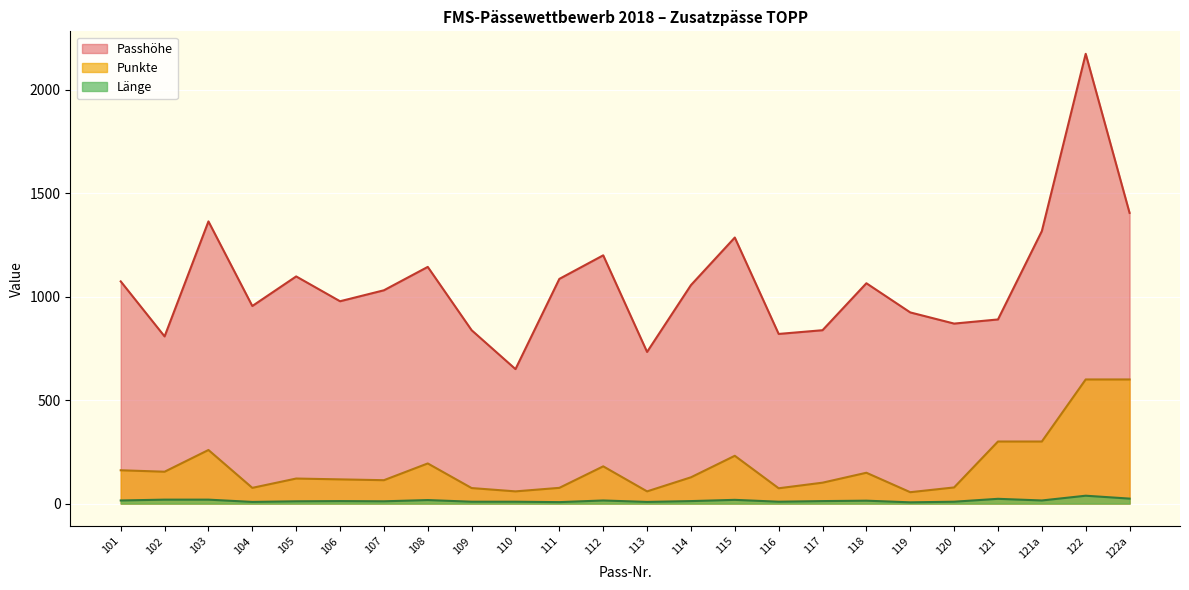

At which label does Punkte first exceed 127?

101